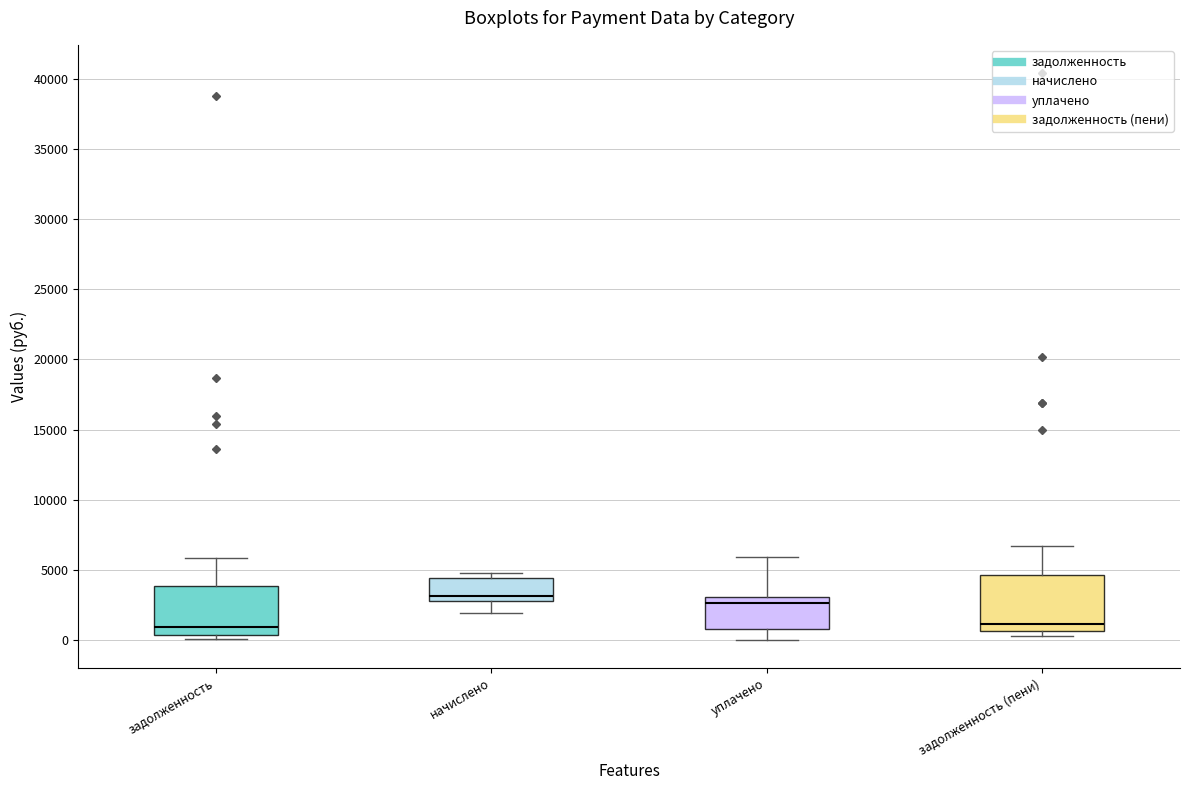

Reading left to right, transcribe this box plot: for each box, give where its median line is, the range the box spans, and where its two whiskers end, as read against the y-axis. The values are not printed on the chart, so give them approximately, as read against the axis.

задолженность: median 1000, box 500 to 4000, whiskers 0 to 6000
начислено: median 3000, box 2500 to 4500, whiskers 2000 to 5000
уплачено: median 2500, box 1000 to 3000, whiskers 0 to 6000
задолженность (пени): median 1000, box 500 to 4500, whiskers 500 (just below the box's lower edge) to 6500